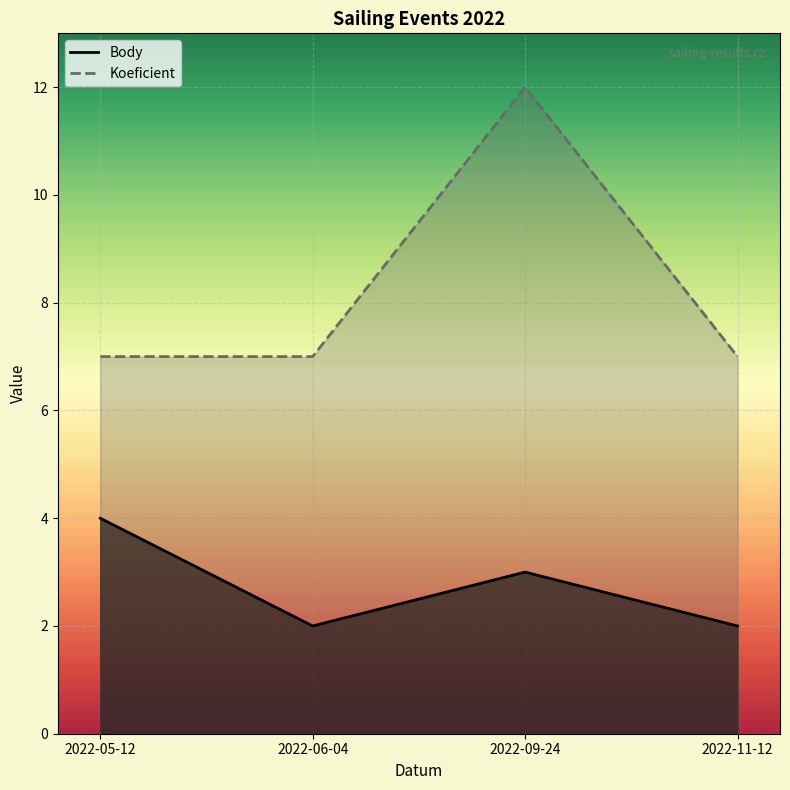

Rank the series by their average value, from lowest to highest.

Body, Koeficient